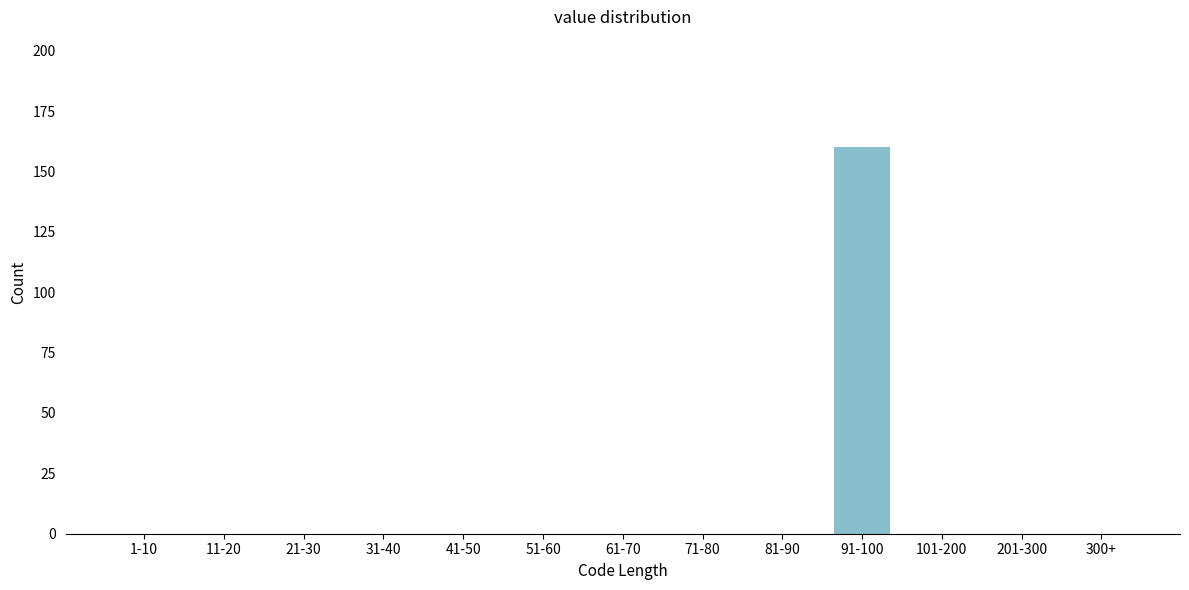

Reading left to right, transcribe all the data shown in this chart.

1-10=0	11-20=0	21-30=0	31-40=0	41-50=0	51-60=0	61-70=0	71-80=0	81-90=0	91-100=160	101-200=0	201-300=0	300+=0